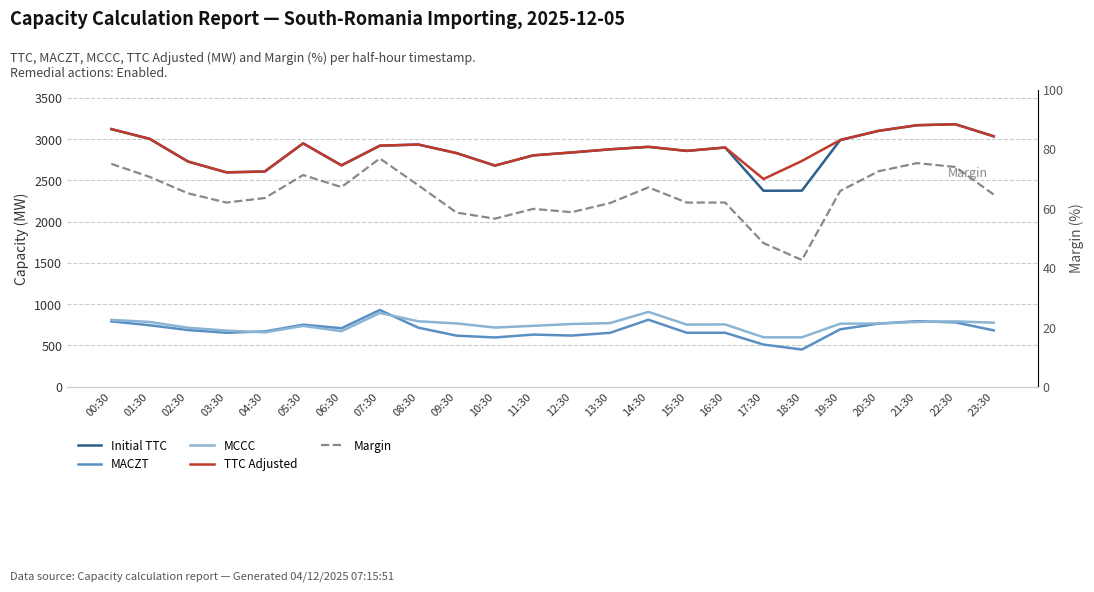

Is the value of Margin at 20:30 greater than the value of Initial TTC at 01:30?

No